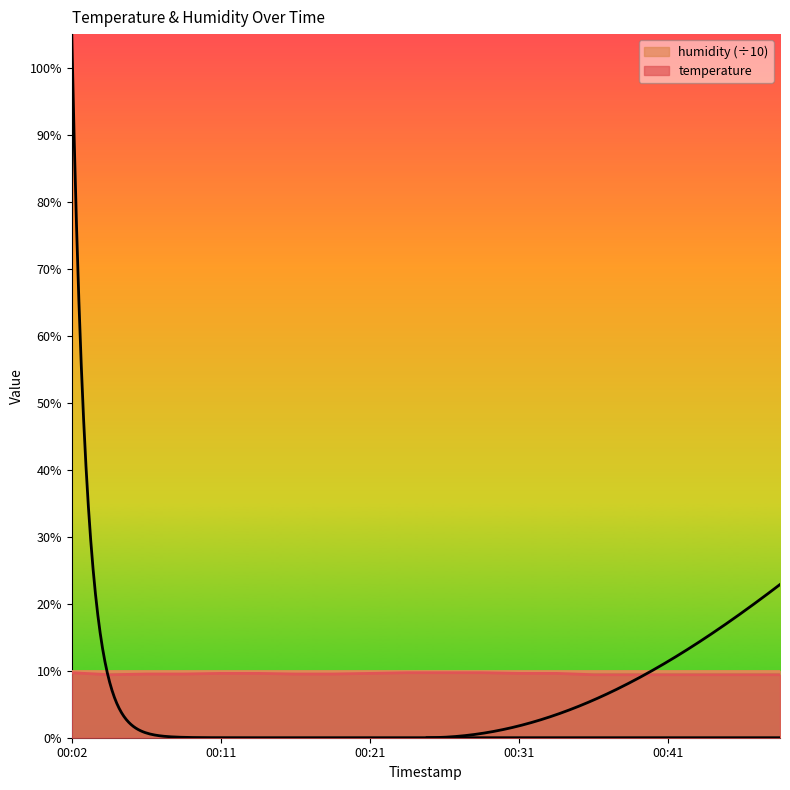

Reading right to left, list all the values displayed in this chart.

00:48=9.4	00:46=9.4	00:43=9.4	00:41=9.4	00:38=9.4	00:36=9.4	00:33=9.6	00:31=9.6	00:28=9.7	00:26=9.7	00:24=9.7	00:21=9.6	00:19=9.5	00:16=9.5	00:14=9.6	00:11=9.6	00:09=9.5	00:07=9.5	00:04=9.4	00:02=9.7